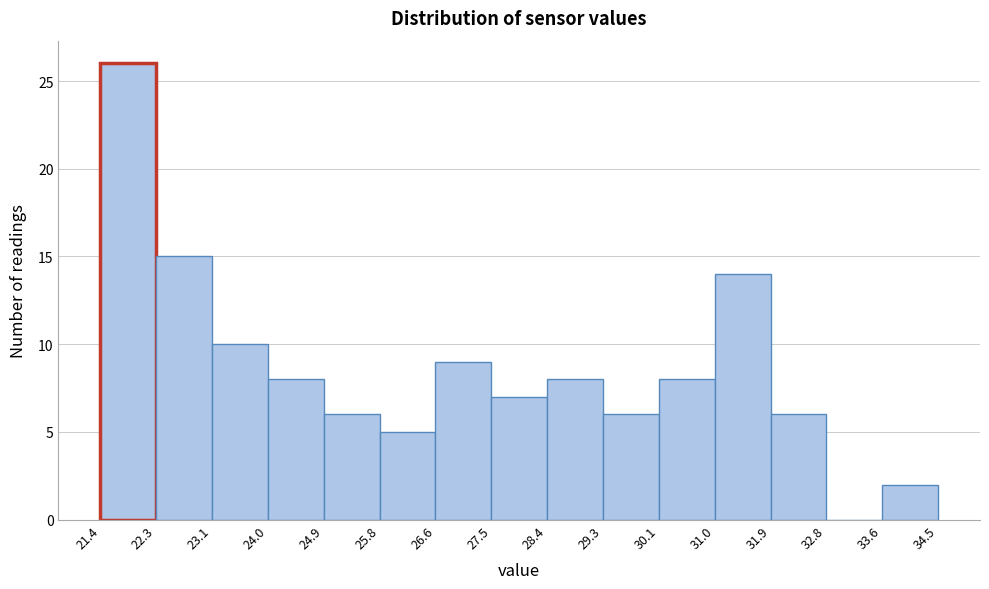

How tall is the bar that spans 29.3 to 30.1 on the x-axis? The values are not printed on the chart, so give them approximately, as read against the axis.

6